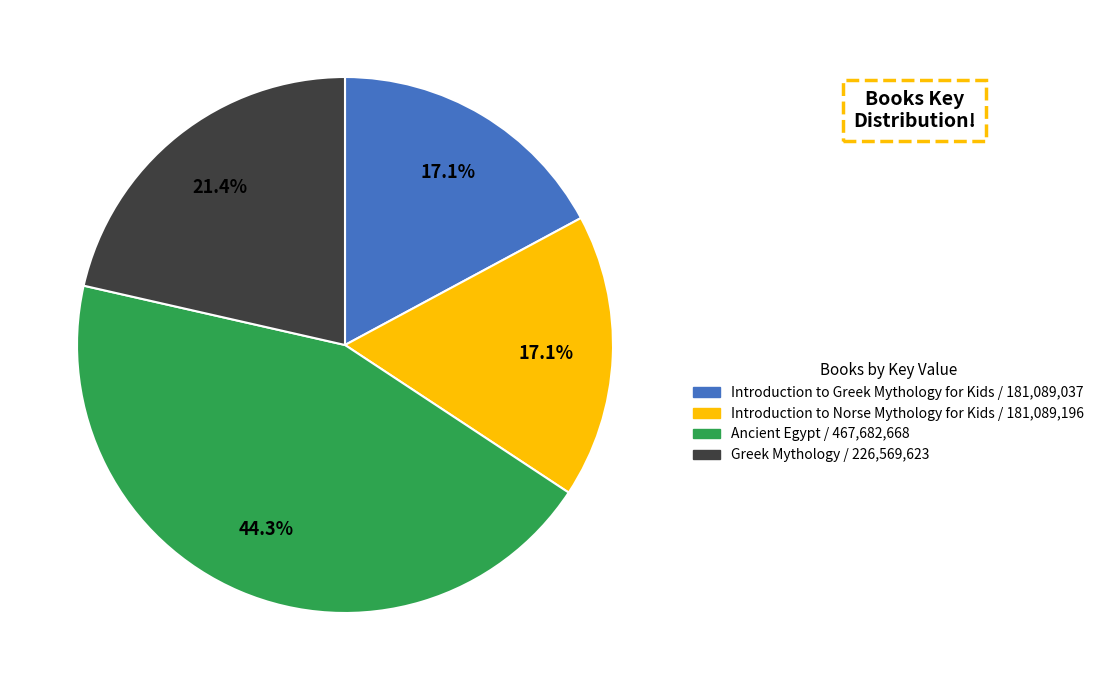

What is the largest slice in the pie chart?

Ancient Egypt